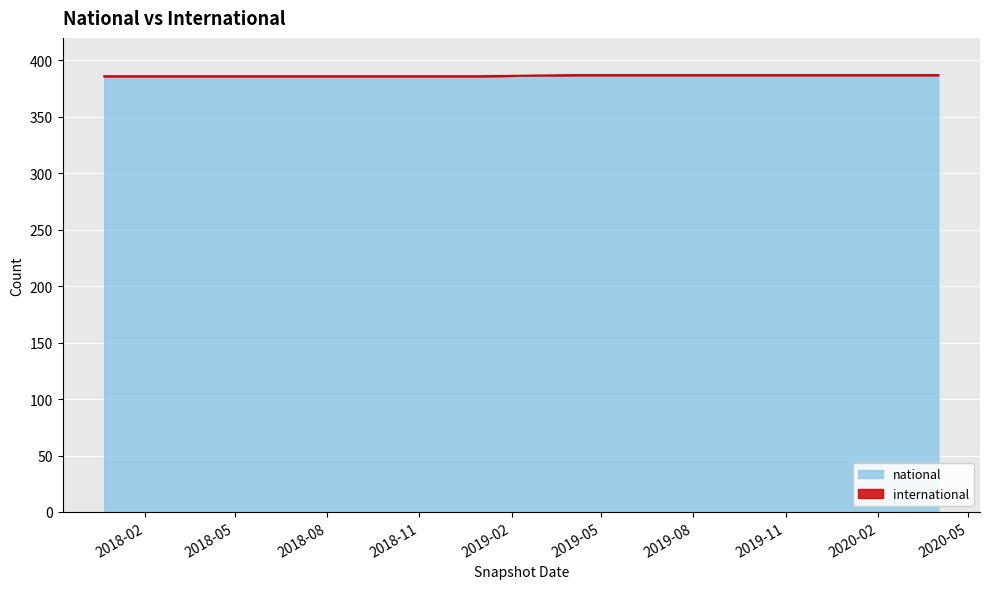

At which category does the chart reach its peak across all series?

2019-04-06